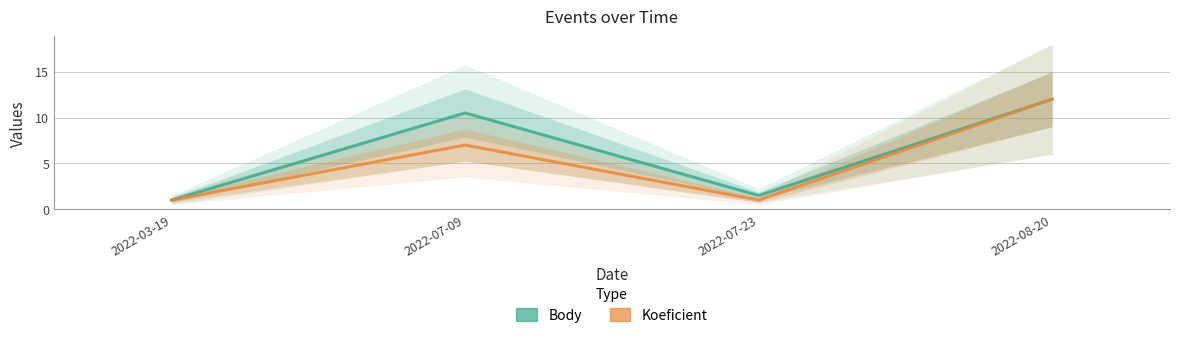

True or false: Body and Koeficient cross at least once.

False